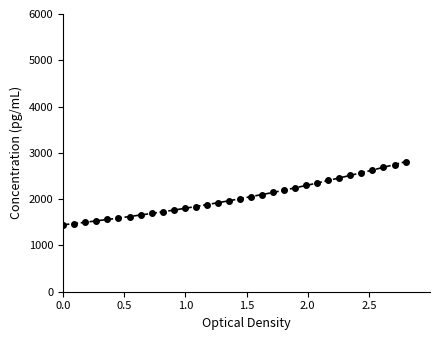

What is the value of the 20th point from the left?

2144.5